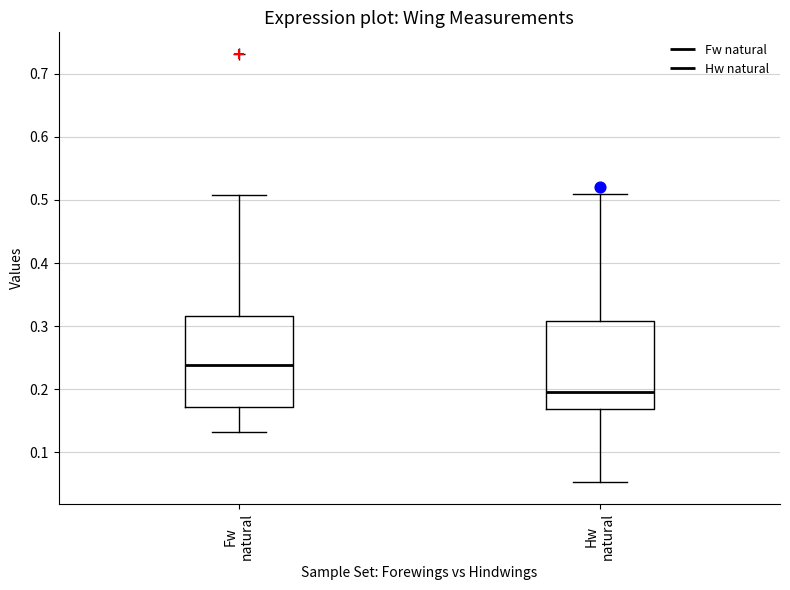

Which box's median line is the lowest?

Hw natural